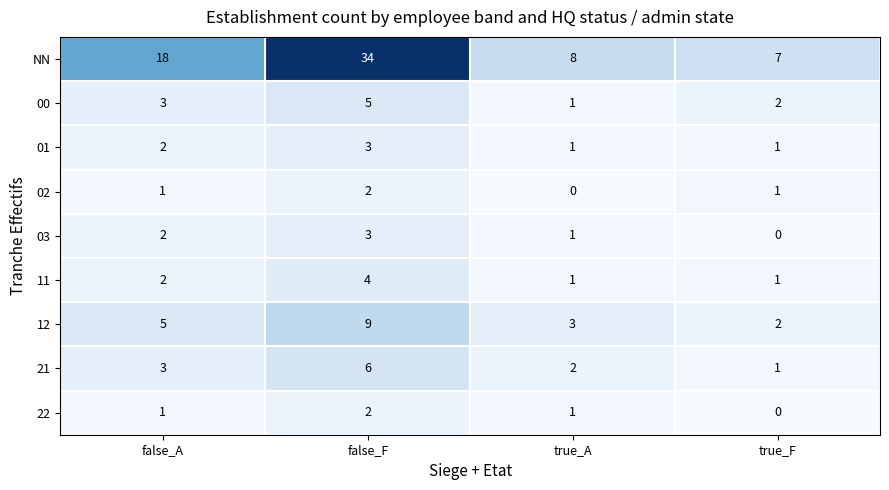

At which label does 02 reach its peak?

false_F